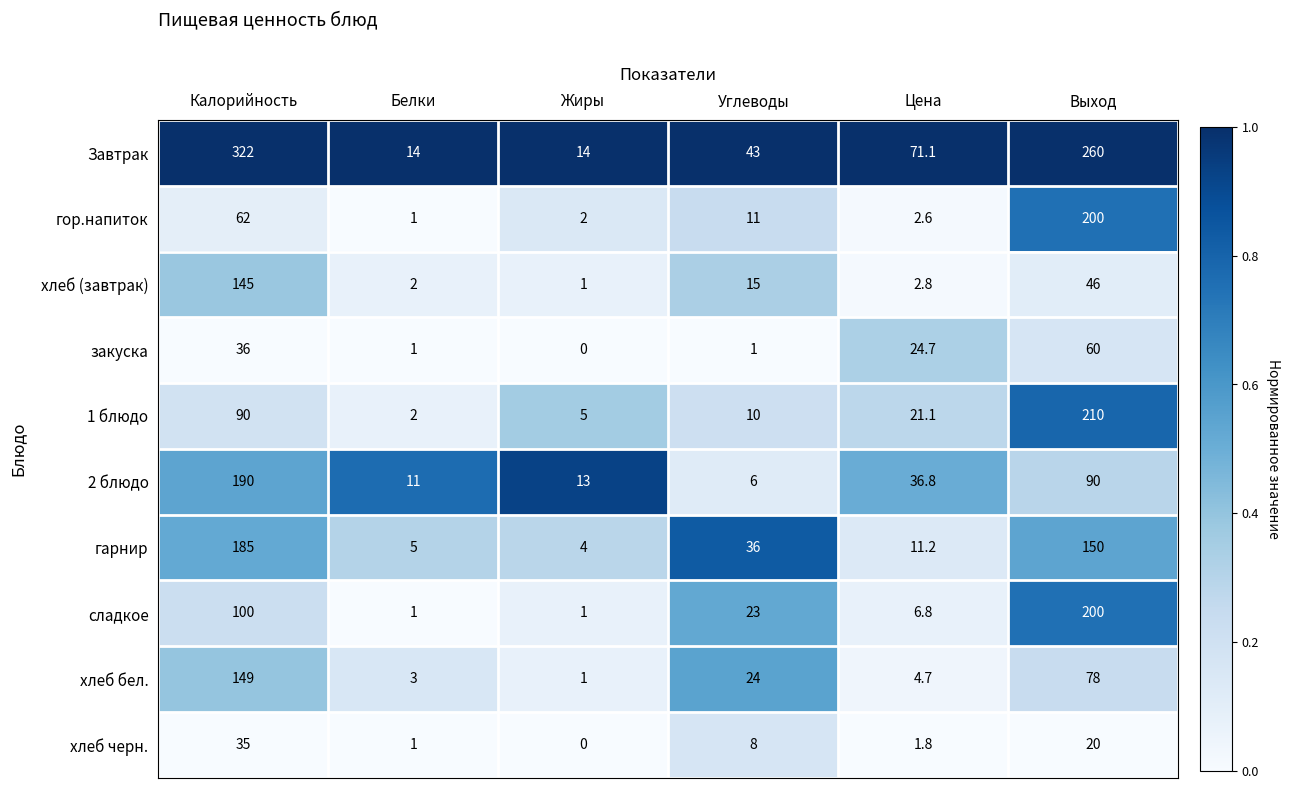

Rank the categories by 2 блюдо value from lowest to highest.

Углеводы, Белки, Жиры, Цена, Выход, Калорийность